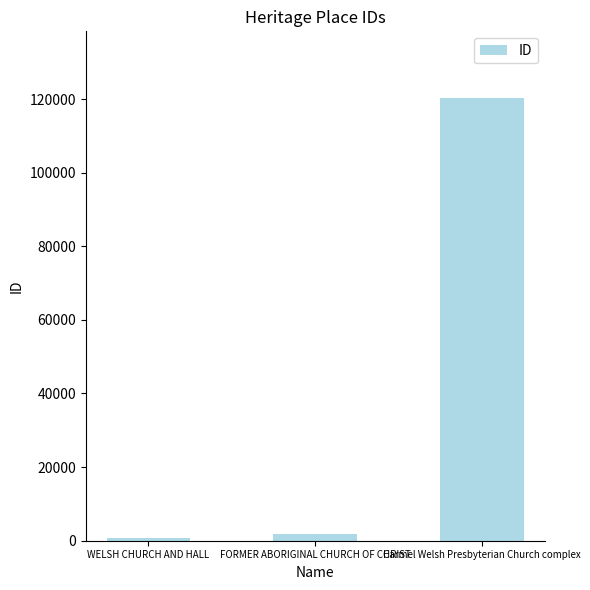

What is the sum of all values?

122812